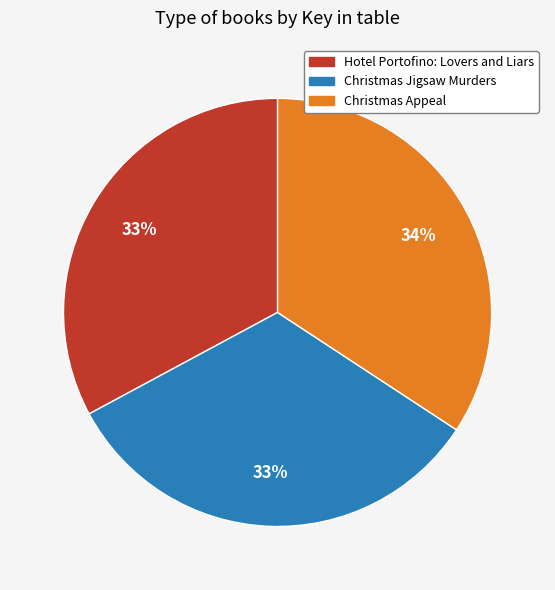

Is the sum of Christmas Jigsaw Murders and Christmas Appeal greater than half?

Yes